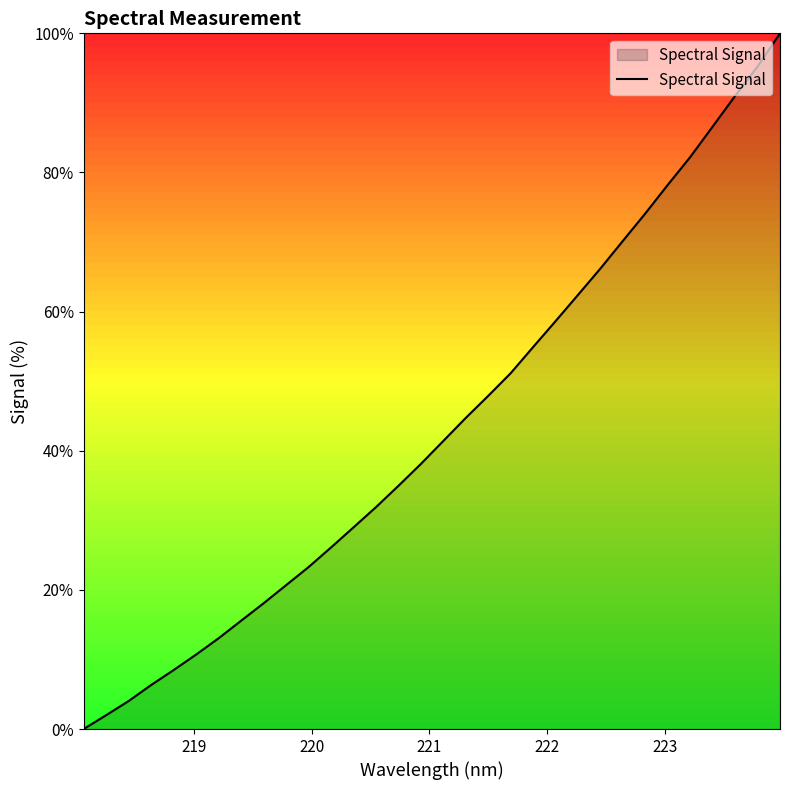

What is the difference between the maximum and minimum values?

100.0